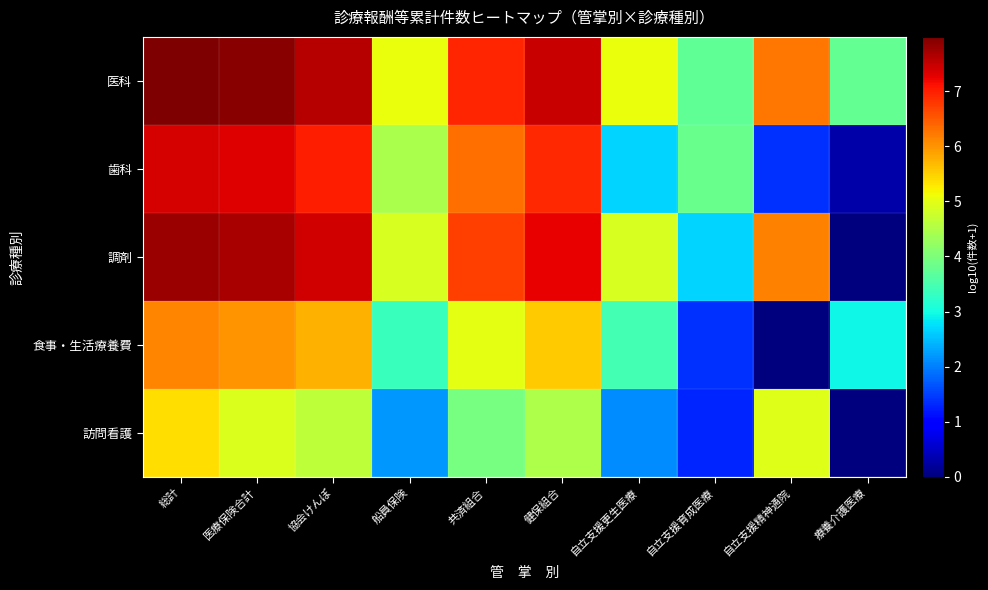

Reading left to right, extract all data points from this chart.

医科: 総計=8.0	医療保険合計=7.9	協会けんぽ=7.6	船員保険=5.1	共済組合=6.9	健保組合=7.5	自立支援更生医療=5.1	自立支援育成医療=3.7	自立支援精神通院=6.2	療養介護医療=3.8
歯科: 総計=7.4	医療保険合計=7.3	協会けんぽ=7.0	船員保険=4.4	共済組合=6.3	健保組合=6.9	自立支援更生医療=2.7	自立支援育成医療=3.8	自立支援精神通院=1.4	療養介護医療=0.3
調剤: 総計=7.8	医療保険合計=7.7	協会けんぽ=7.4	船員保険=4.9	共済組合=6.7	健保組合=7.3	自立支援更生医療=4.9	自立支援育成医療=2.7	自立支援精神通院=6.2	療養介護医療=0.0
食事・生活療養費: 総計=6.1	医療保険合計=6.0	協会けんぽ=5.7	船員保険=3.4	共済組合=5.0	健保組合=5.5	自立支援更生医療=3.5	自立支援育成医療=1.4	自立支援精神通院=0.0	療養介護医療=2.9
訪問看護: 総計=5.4	医療保険合計=4.9	協会けんぽ=4.6	船員保険=2.2	共済組合=3.9	健保組合=4.5	自立支援更生医療=2.1	自立支援育成医療=1.3	自立支援精神通院=4.9	療養介護医療=0.0